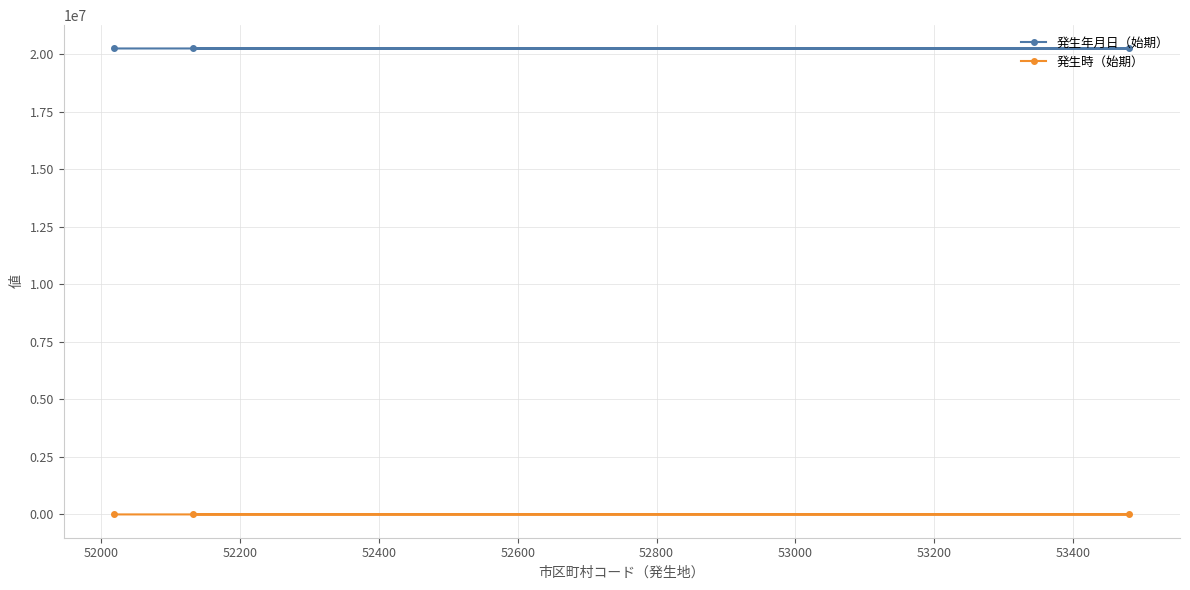

Does the chart display data point markers on the line(s)?

Yes